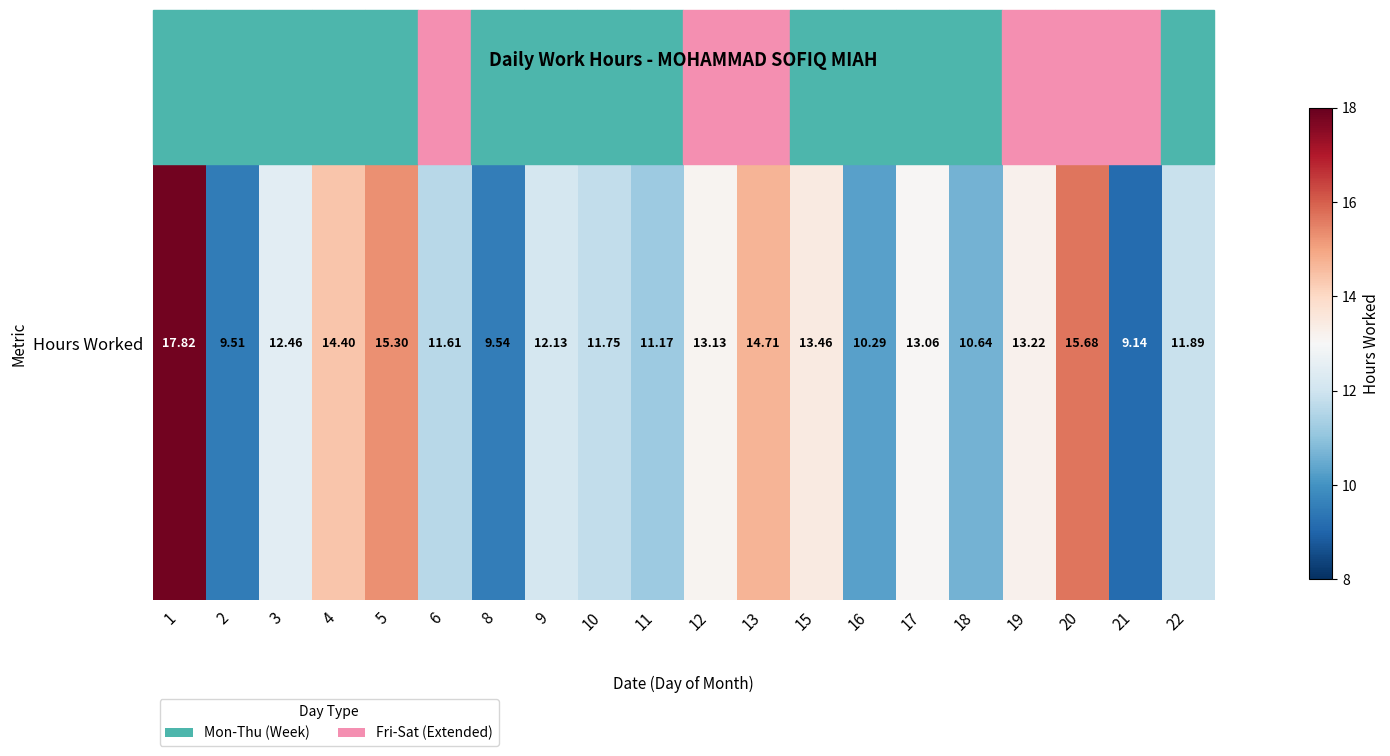

At which category does the chart reach its peak across all series?

1